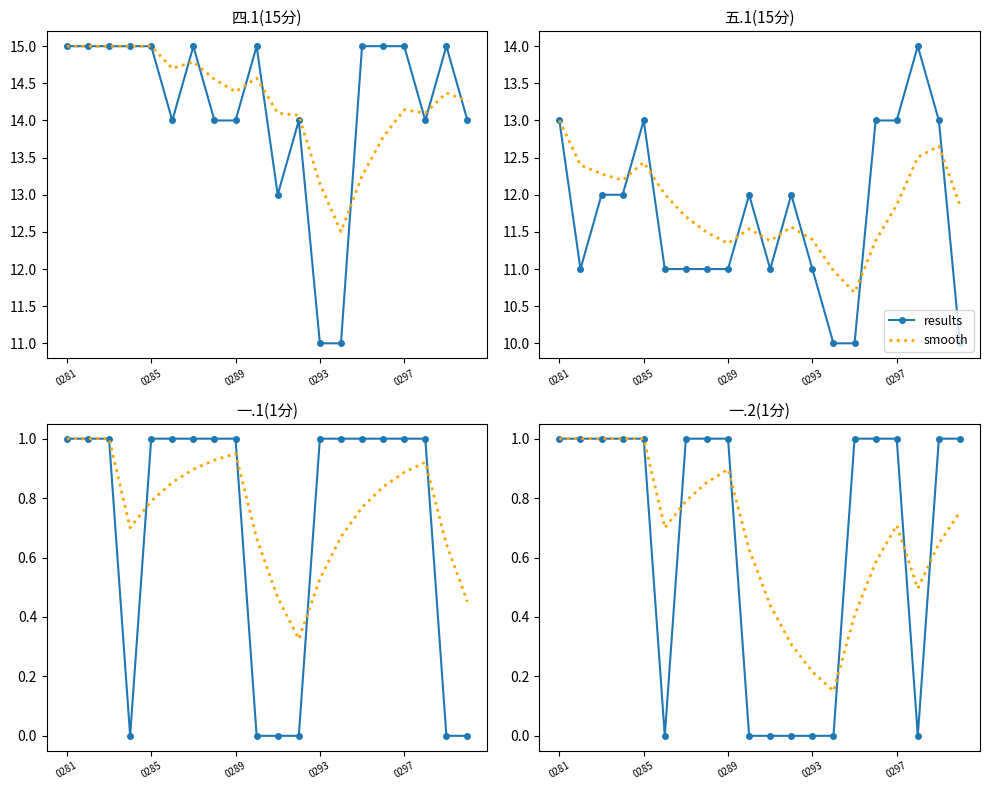

True or false: smooth has more than 0 points higher than both neighbors.

True